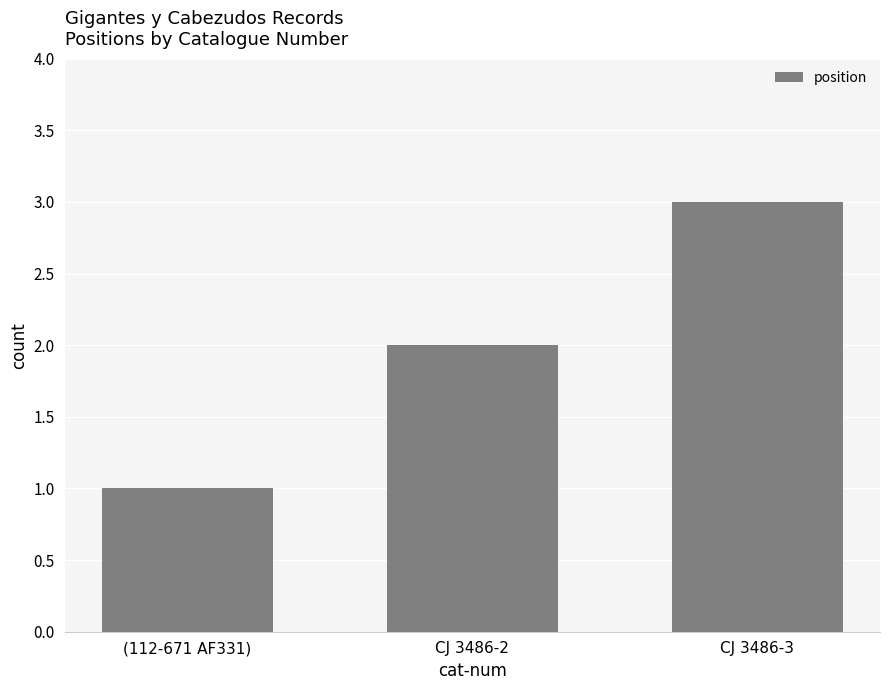

What is the ratio of the value at (112-671 AF331) to the value at CJ 3486-3?

0.3